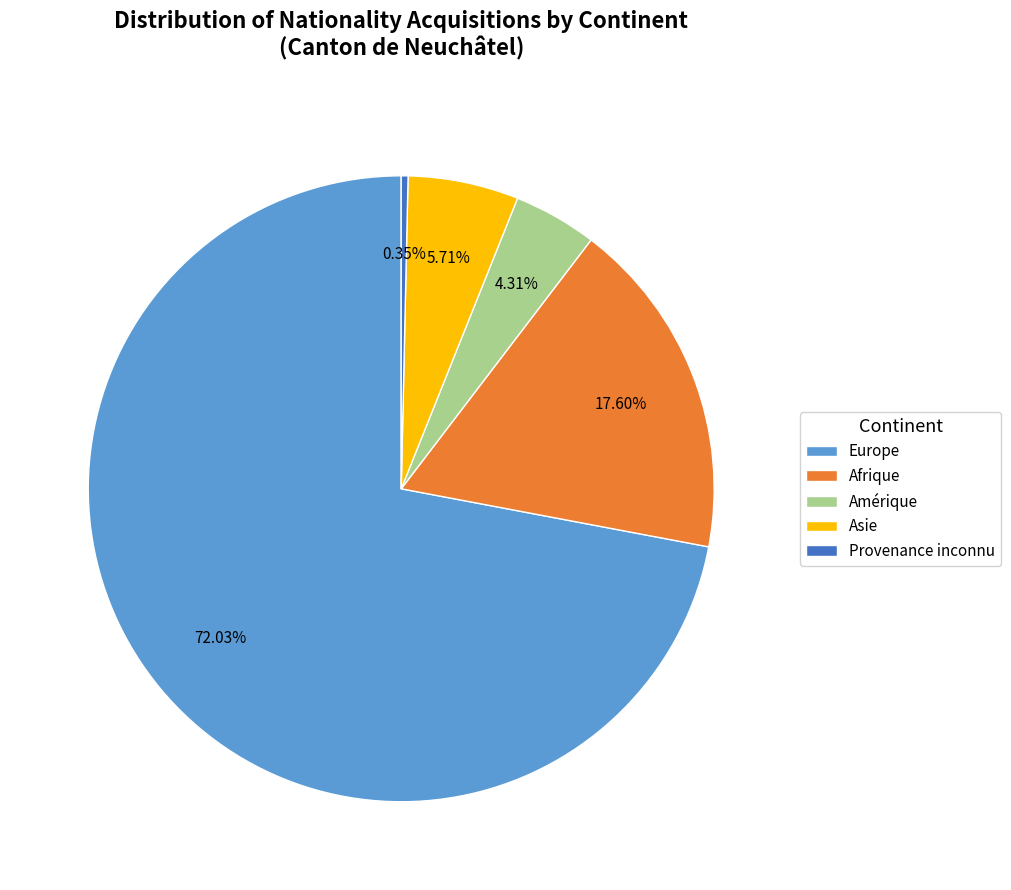

To the nearest percent, what is the average slice percentage?

20%